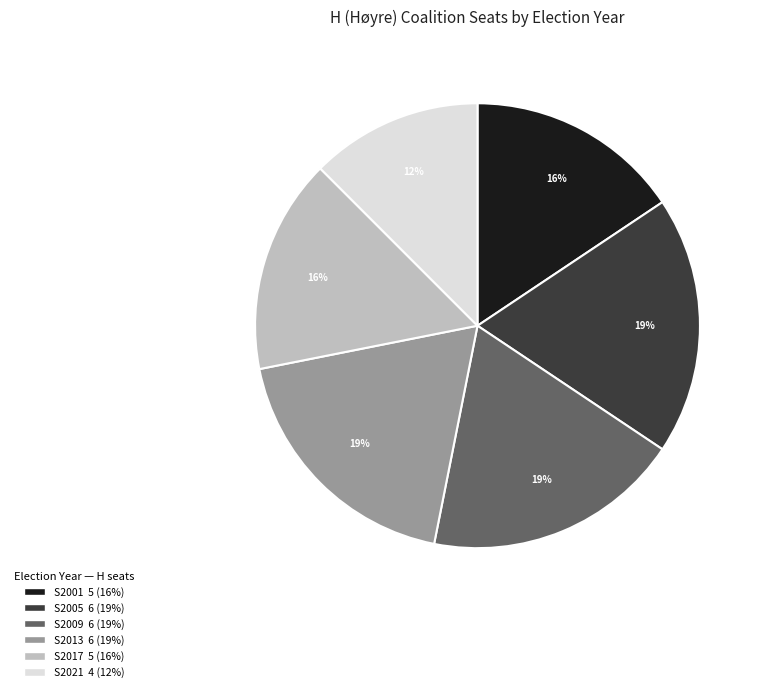

Does any single category account for the majority?

No